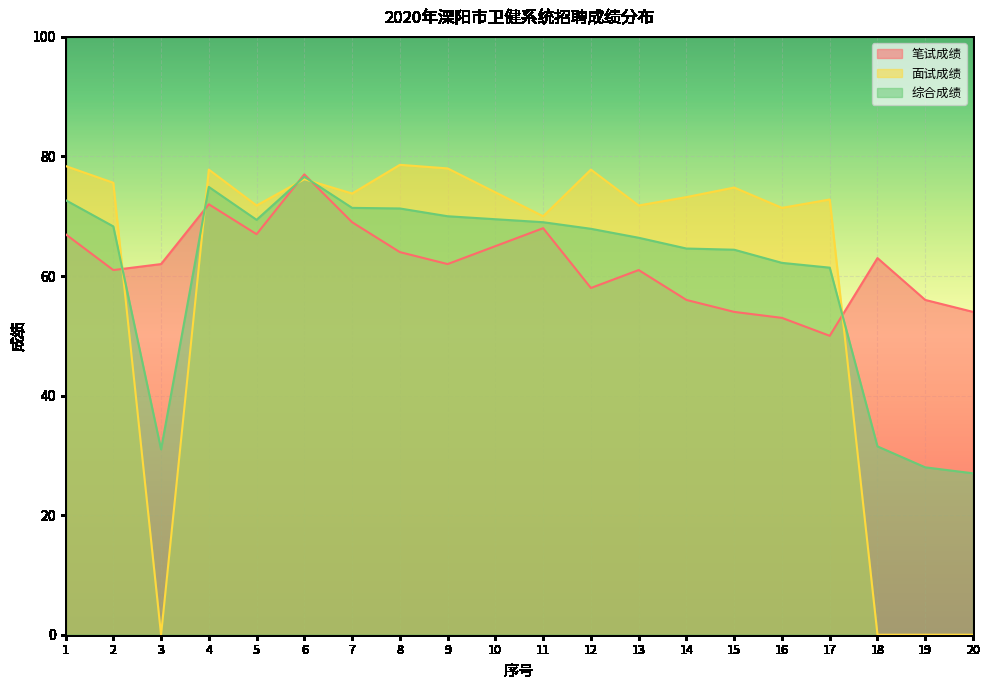

How many lines are shown in the chart?

3